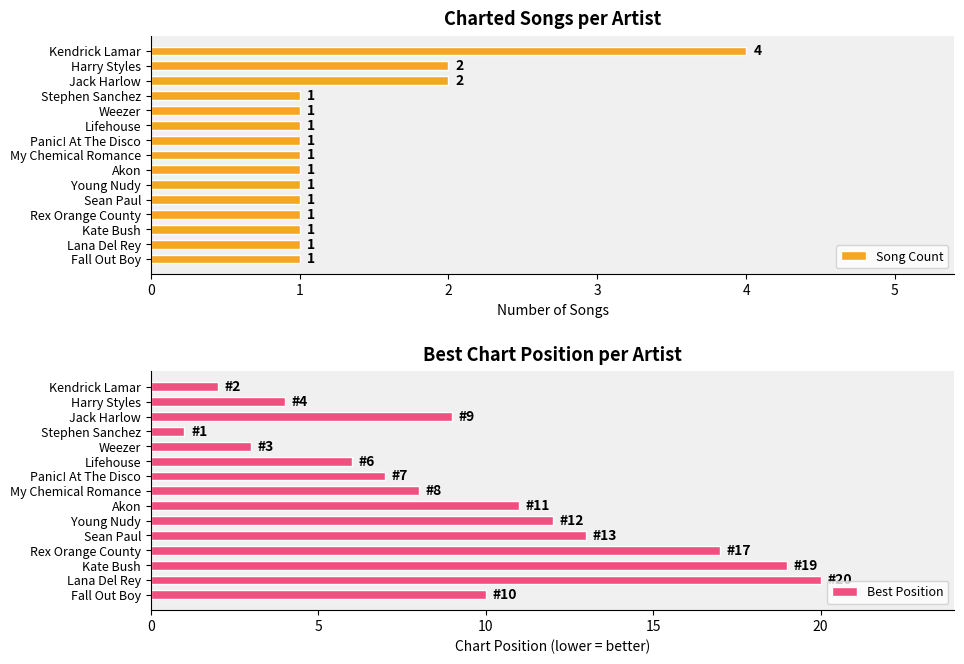

What is the value of the Best Position bar at the 15th from the left?

10